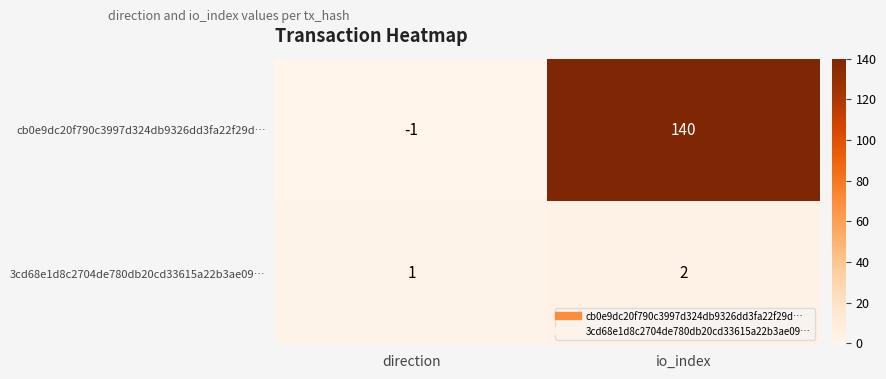

Rank the series by their average value, from lowest to highest.

3cd68e1d8c2704de780db20cd33615a22b3ae09…, cb0e9dc20f790c3997d324db9326dd3fa22f29d…